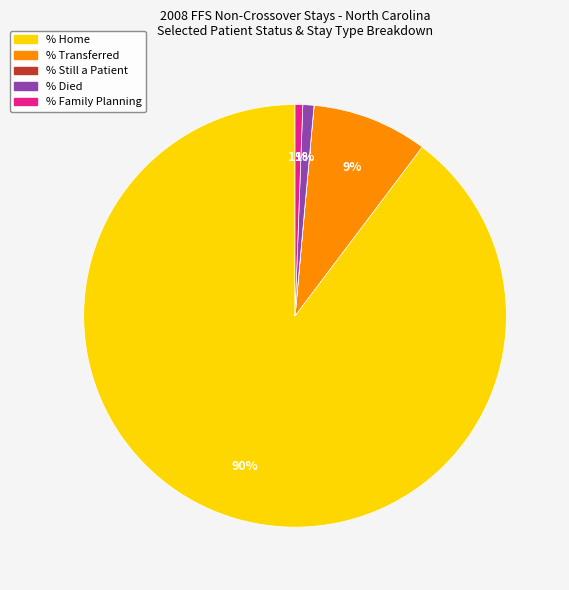

Is there a majority slice in this chart?

Yes